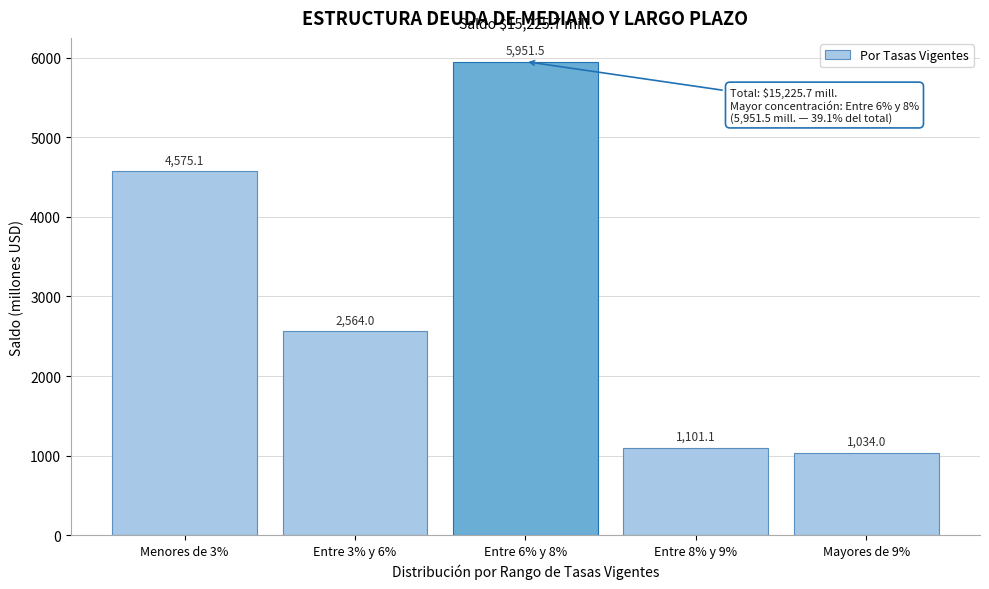

Reading left to right, extract all data points from this chart.

Menores de 3%=4575.1	Entre 3% y 6%=2564.0	Entre 6% y 8%=5951.5	Entre 8% y 9%=1101.1	Mayores de 9%=1034.0